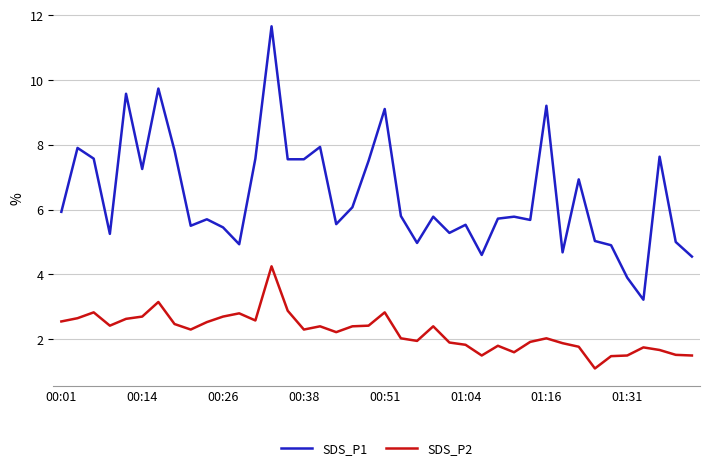

What is the difference between the maximum and minimum values in the SDS_P1 series?

8.4